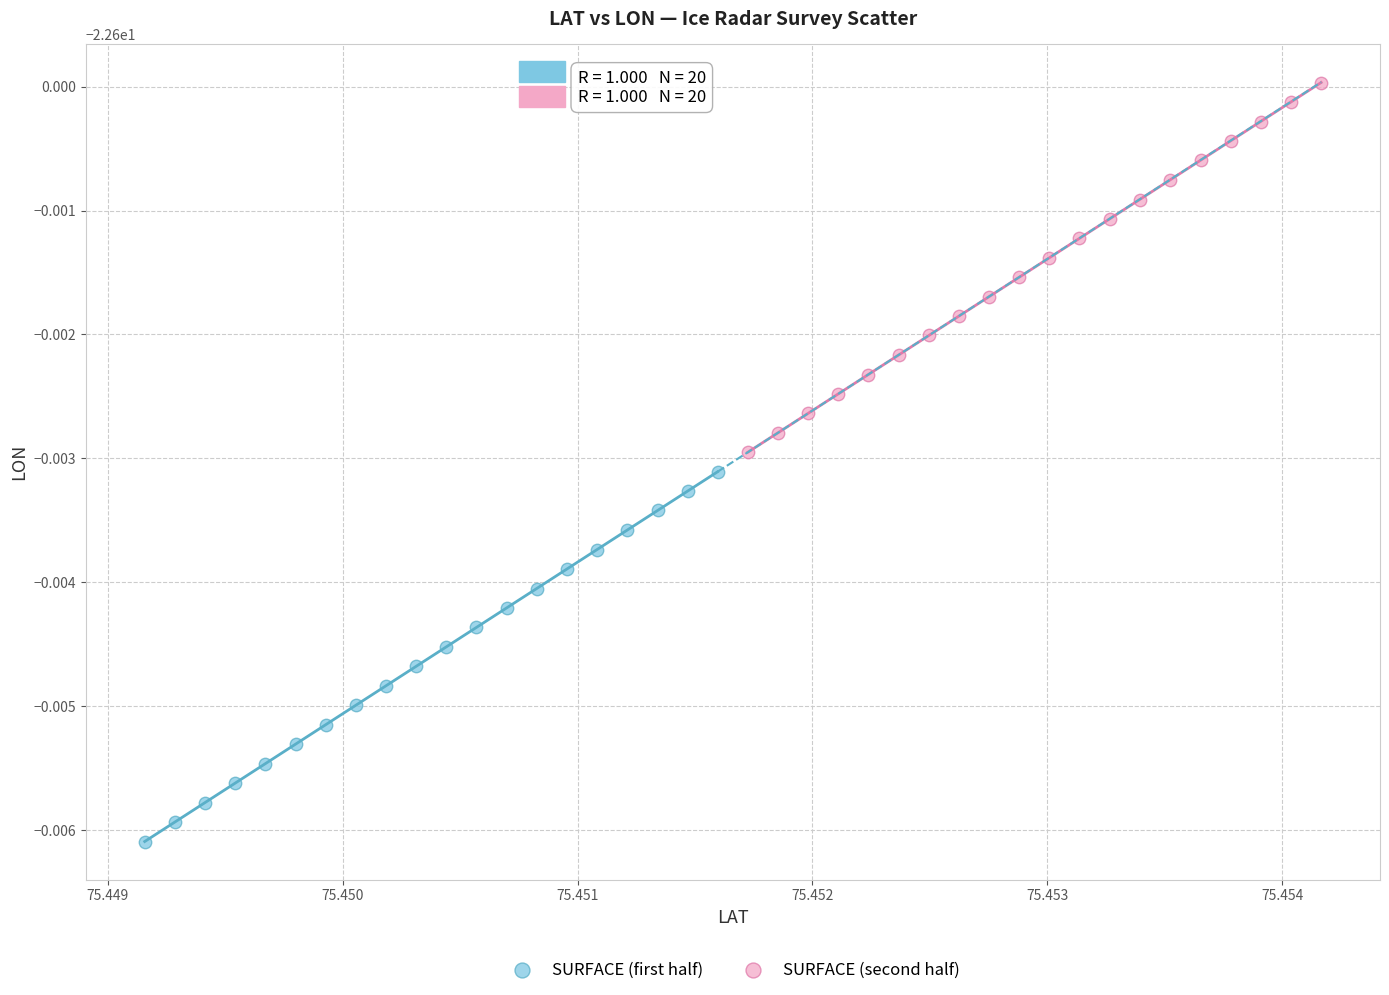

Which series reaches the maximum Y coordinate?

SURFACE (second half)